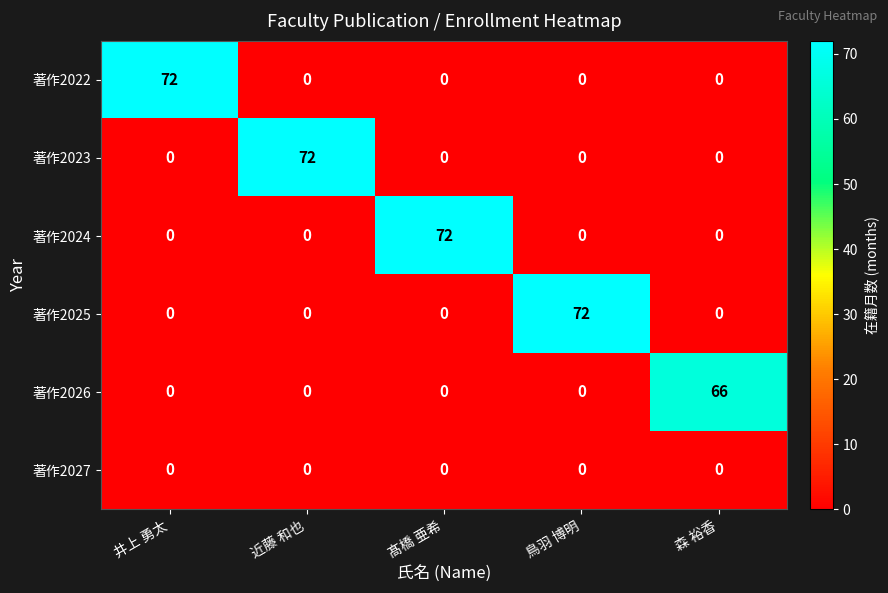

The value of 著作2023 at 鳥羽 博明 is 0. True or false?

True